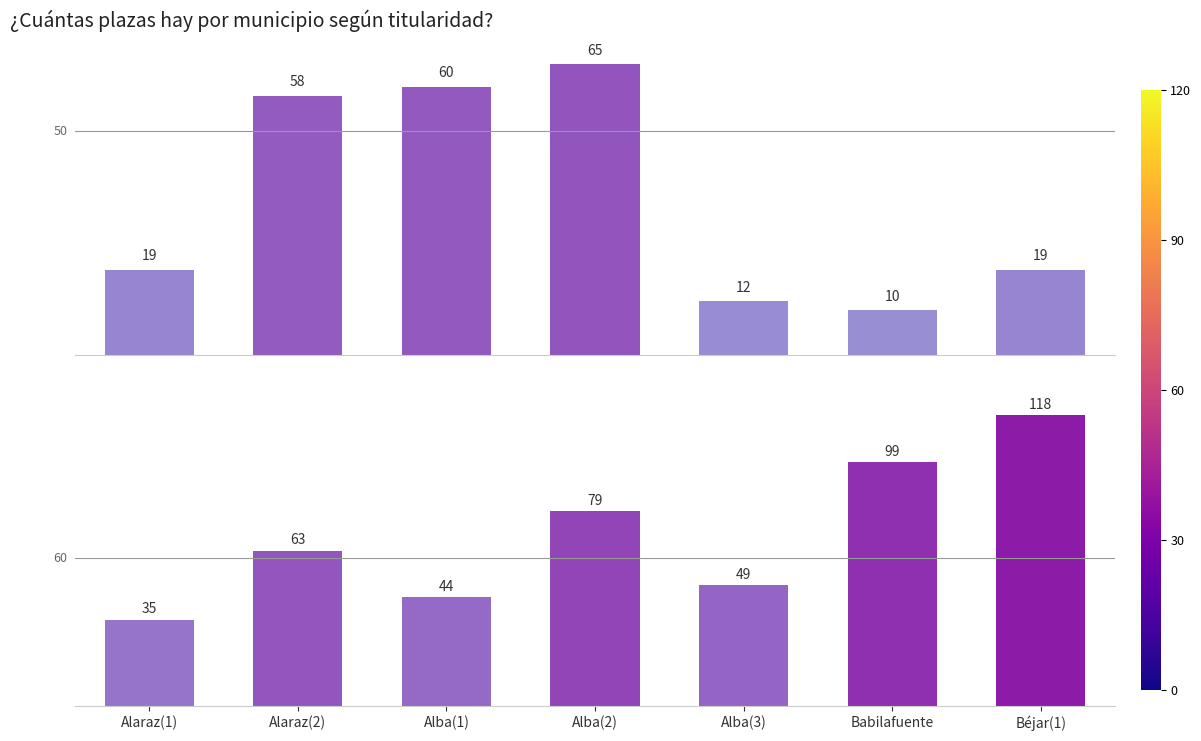

List the labels in order of Privada value, largest first.

Béjar(1), Babilafuente, Alba(2), Alaraz(2), Alba(3), Alba(1), Alaraz(1)